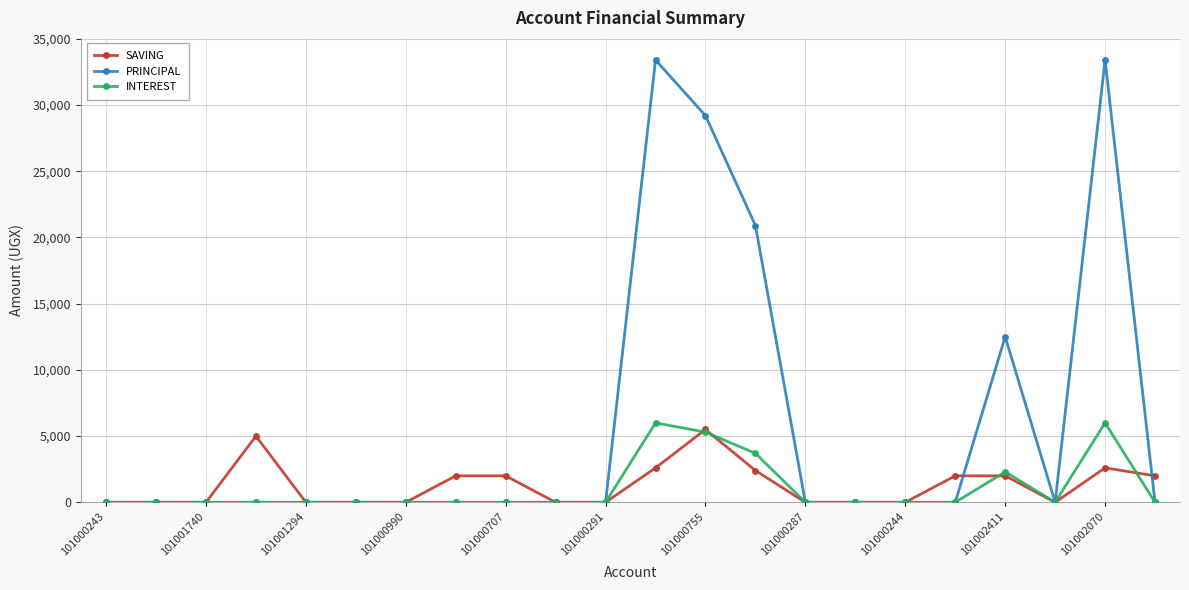

Reading left to right, what are all the values shown in this chart?

SAVING: 0	0	0	5000	0	0	0	2000	2000	0	0	2600	5500	2400	0	0	0	2000	2000	0	2600	2000
PRINCIPAL: 0	0	0	0	0	0	0	0	0	0	0	33400	29200	20900	0	0	0	0	12500	0	33400	0
INTEREST: 0	0	0	0	0	0	0	0	0	0	0	6000	5300	3700	0	0	0	0	2300	0	6000	0